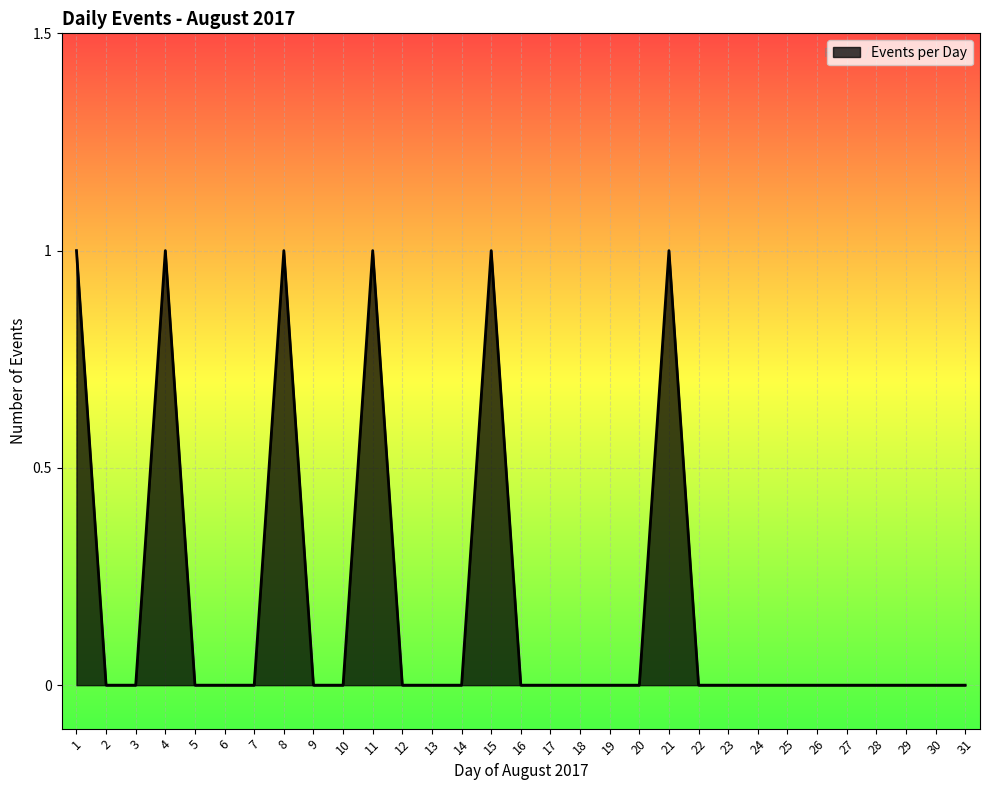

Reading right to left, list all the values displayed in this chart.

0	0	0	0	0	0	0	0	0	0	1	0	0	0	0	0	1	0	0	0	1	0	0	1	0	0	0	1	0	0	1